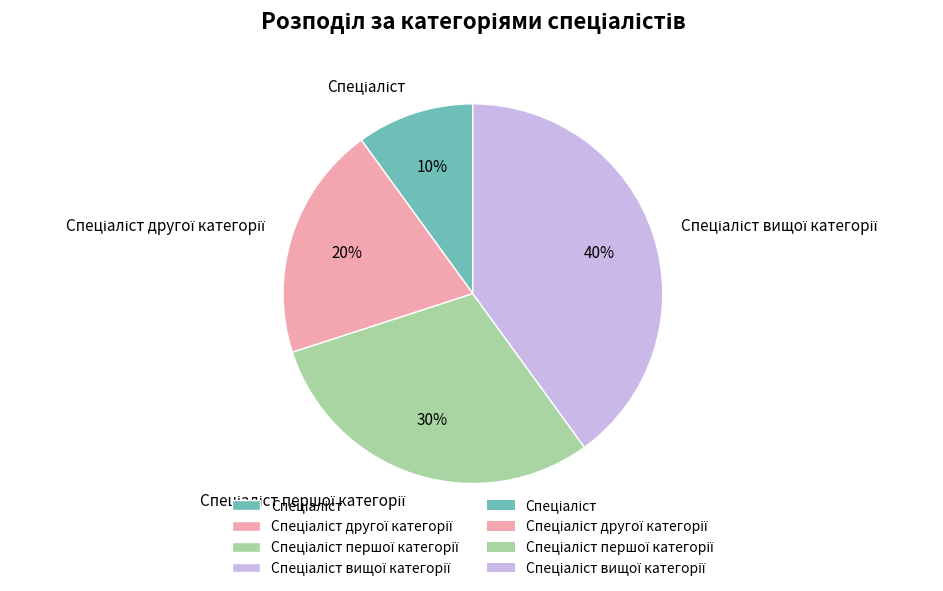

Is there a majority slice in this chart?

No